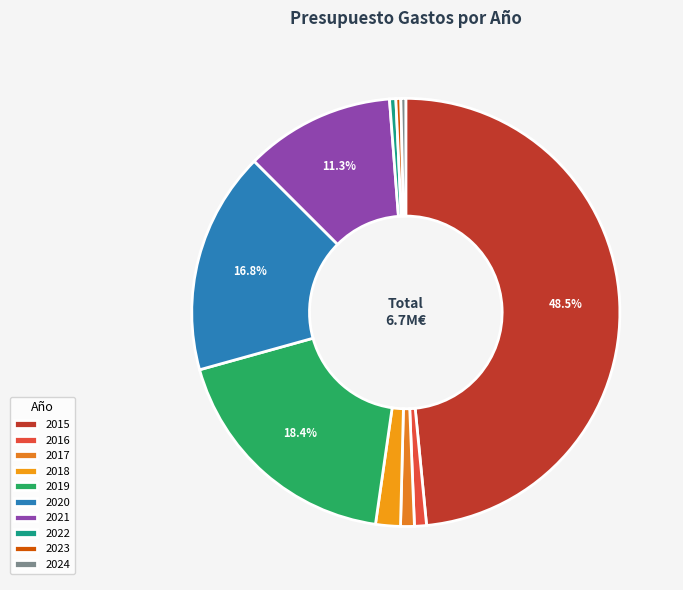

How many segments does this pie chart have?

10